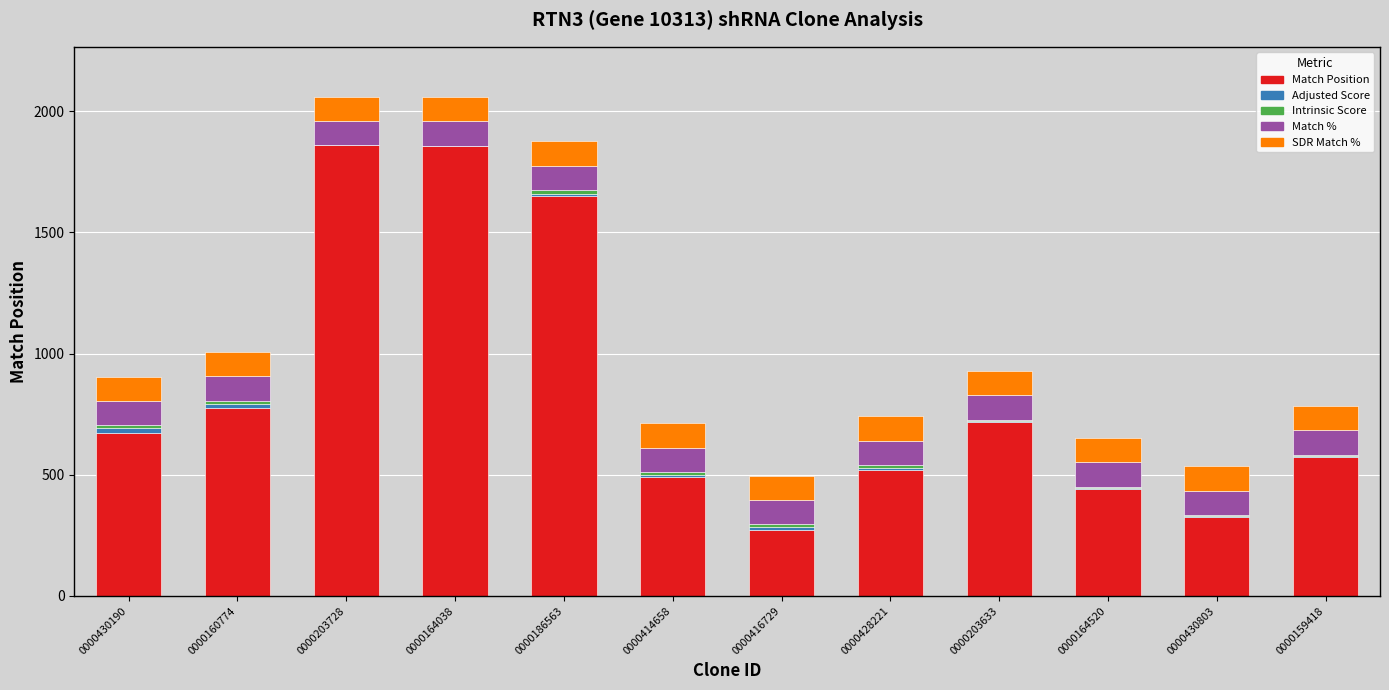

What is the maximum value for Match Position?

1859.0